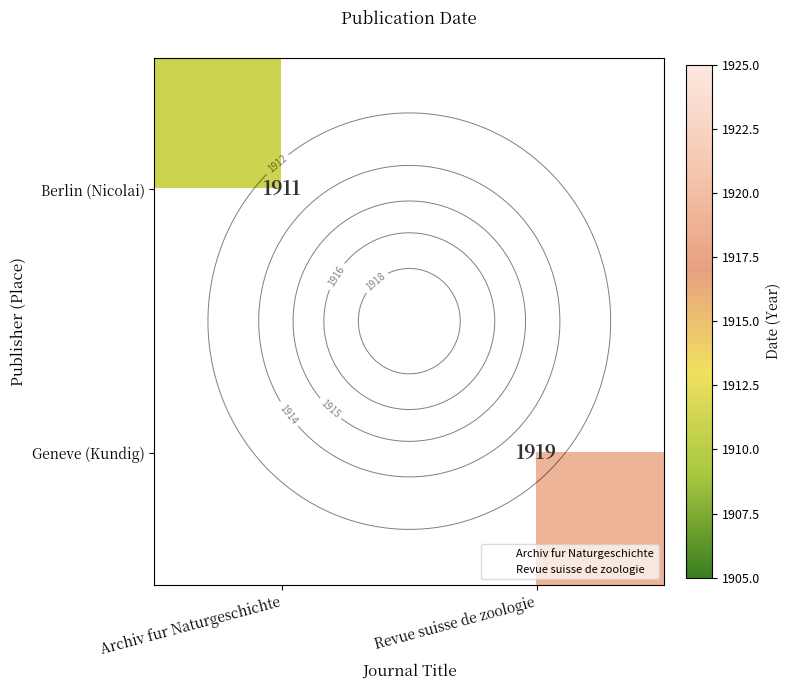

Is the value of Berlin (Nicolai) at Revue suisse de zoologie greater than the value of Geneve (Kundig) at Archiv fur Naturgeschichte?

No